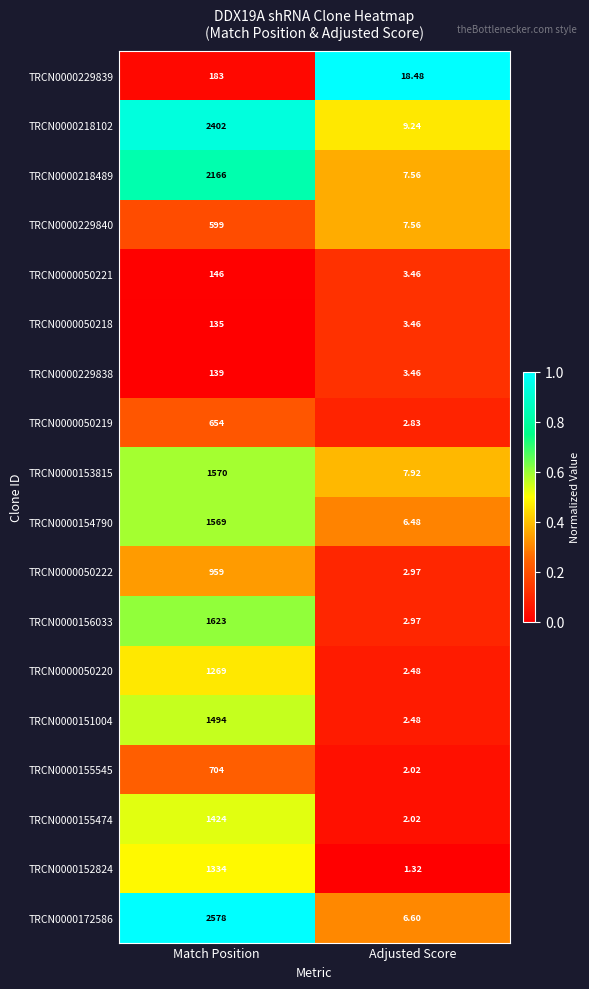

Which label corresponds to the largest value in the chart?

Match Position